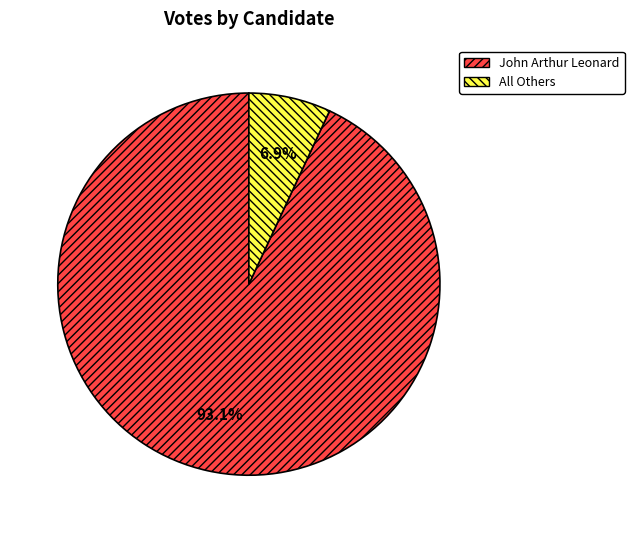

What portion of the pie excludes John Arthur Leonard?

6.9%